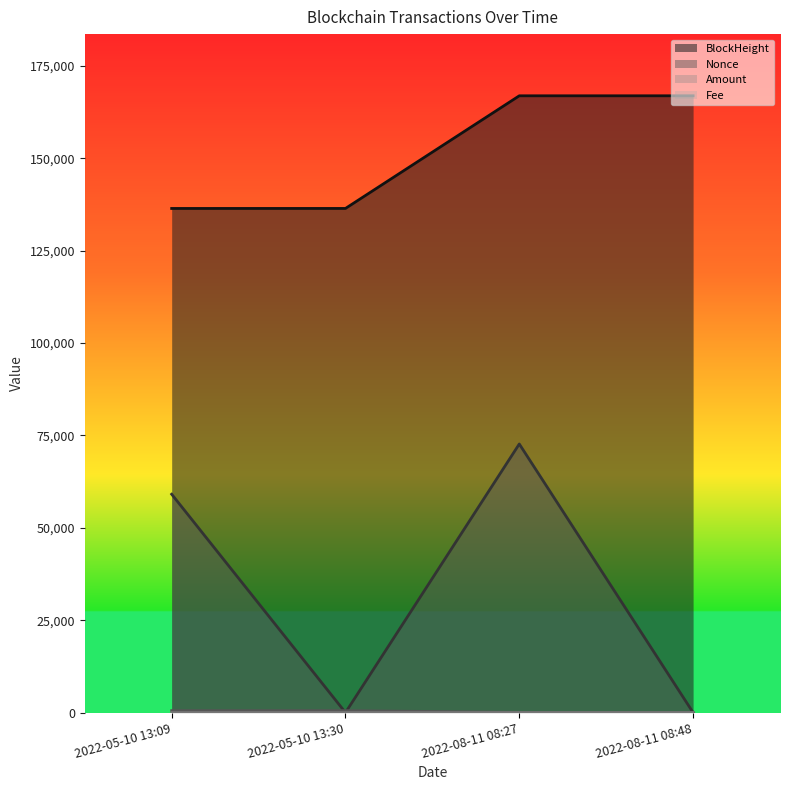

What is the sum of all Fee values?

0.2